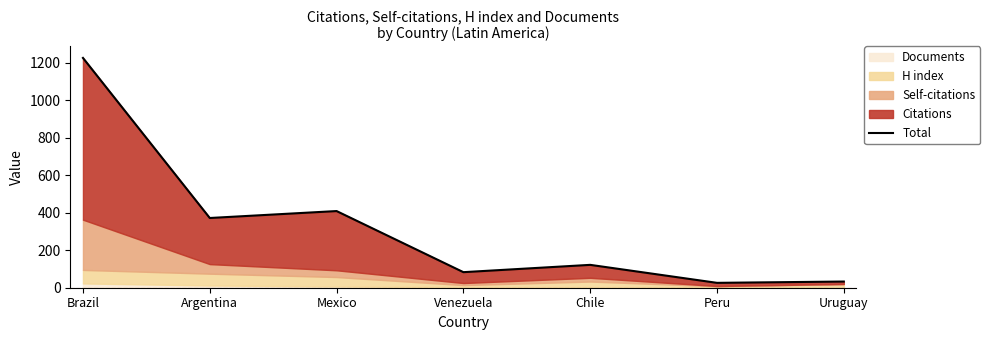

At which label does the data first exceed 122?

Brazil